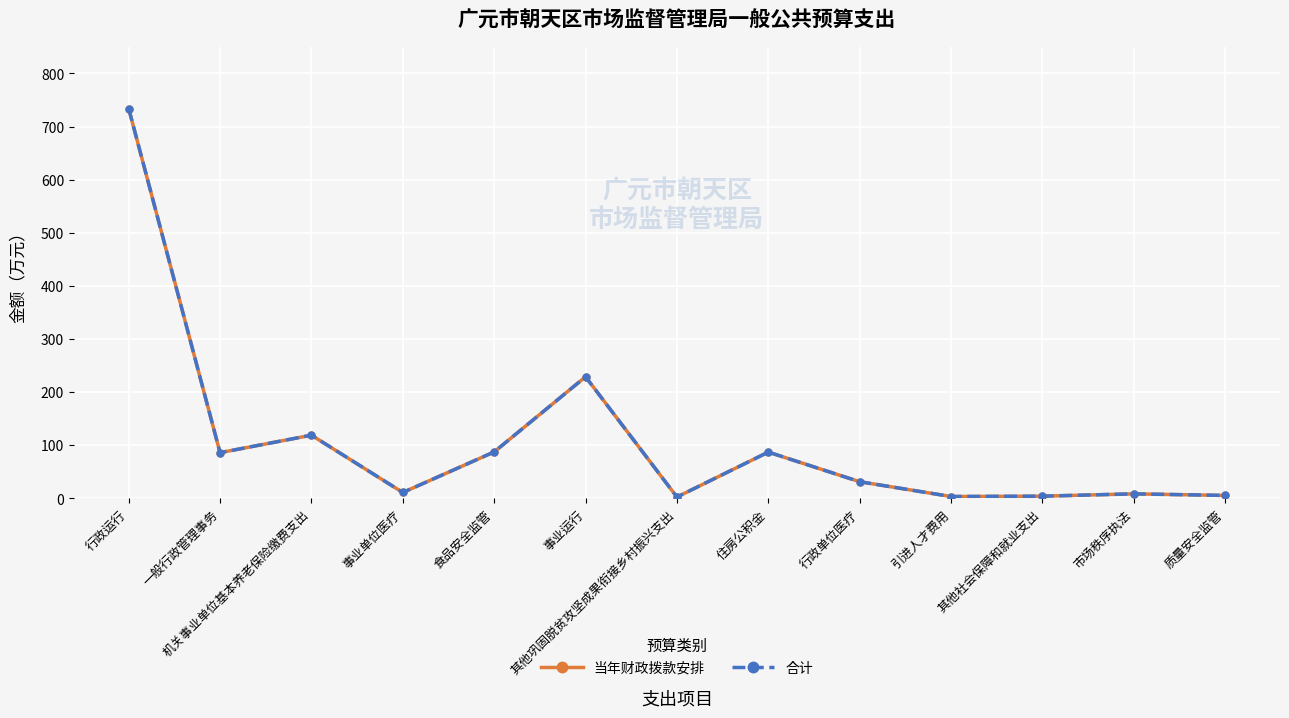

True or false: 合计 and 当年财政拨款安排 cross at least once.

False